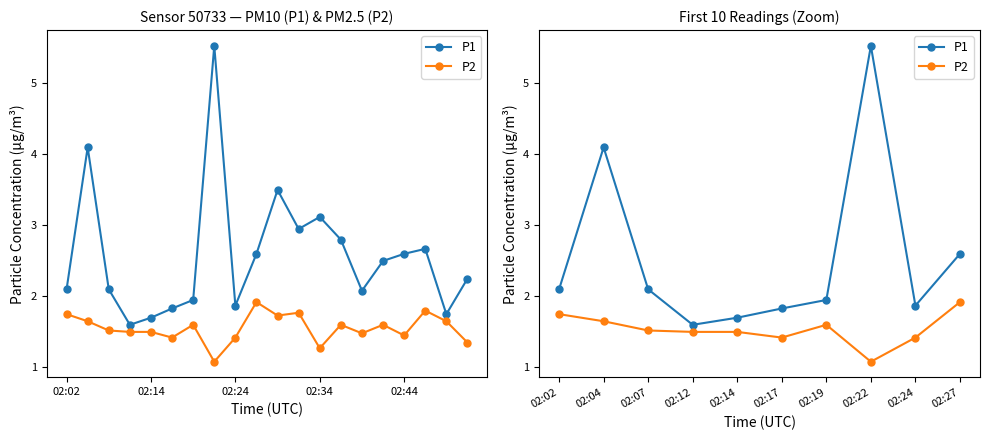

What is the label of the 10th point from the right?

02:02